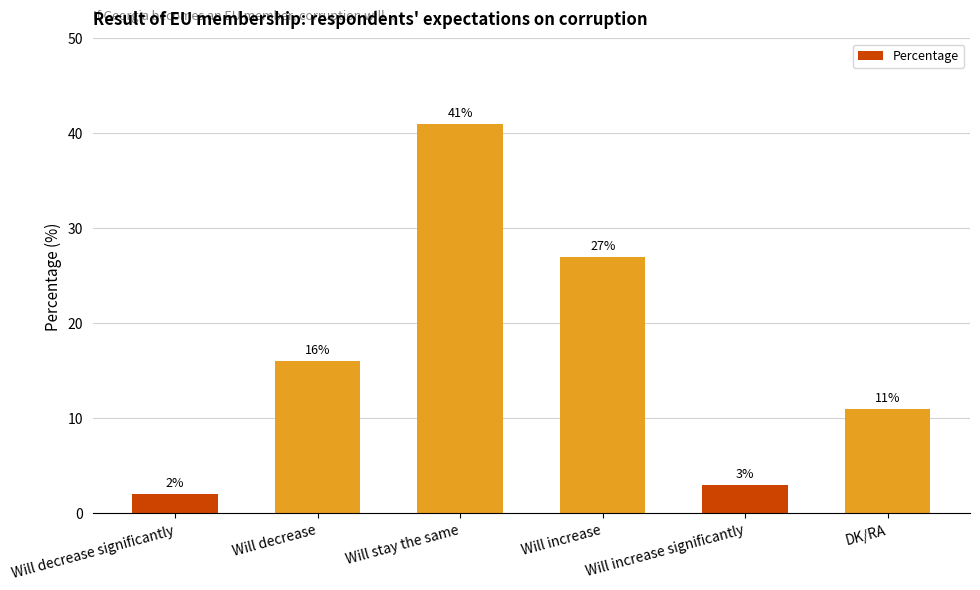

Approximately how many times larger is the value at DK/RA compared to Will decrease significantly?

5.5